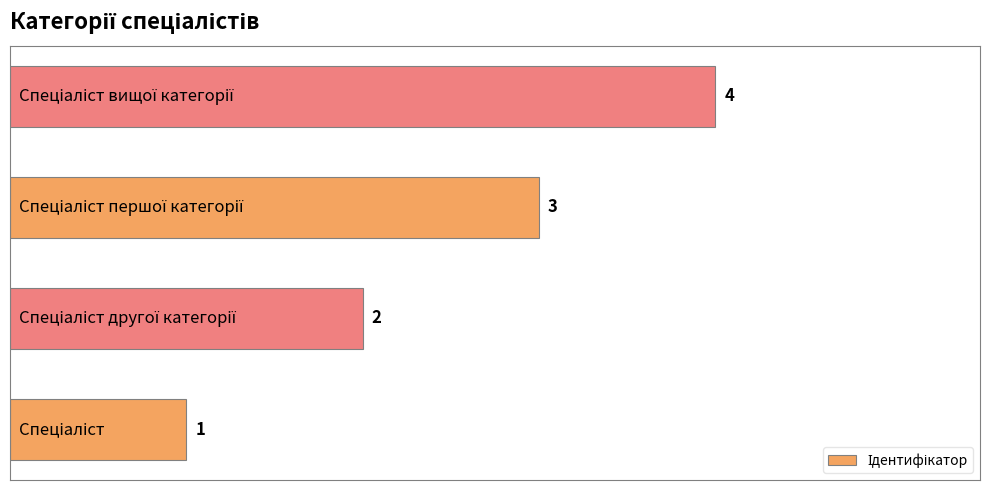

How many categories are shown in the chart?

4